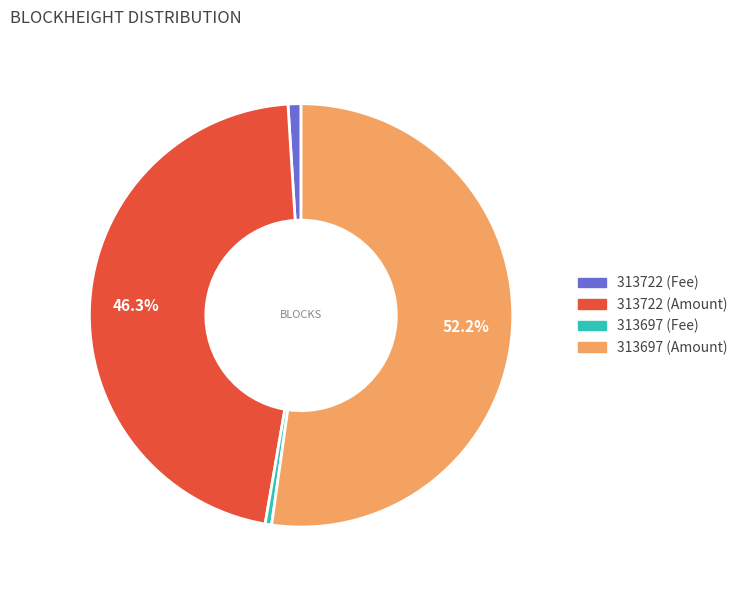

Does any single category account for the majority?

Yes